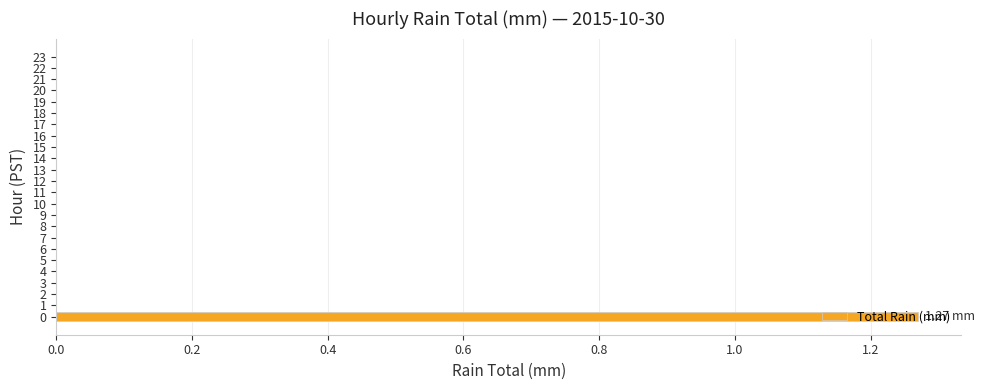

How many distinct data groups are displayed?

1